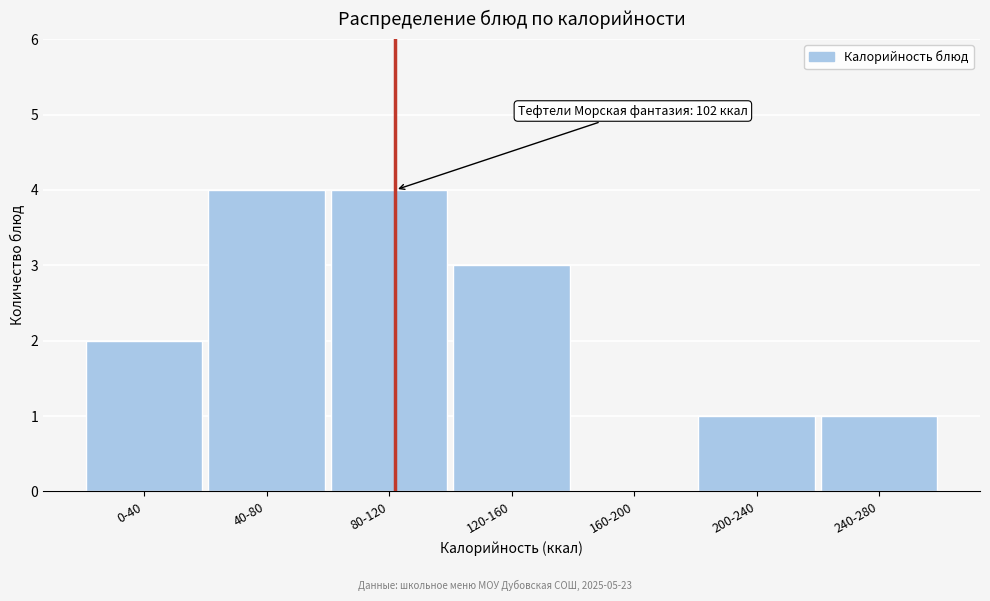

Reading left to right, list all the values displayed in this chart.

0-40=2	40-80=4	80-120=4	120-160=3	160-200=0	200-240=1	240-280=1